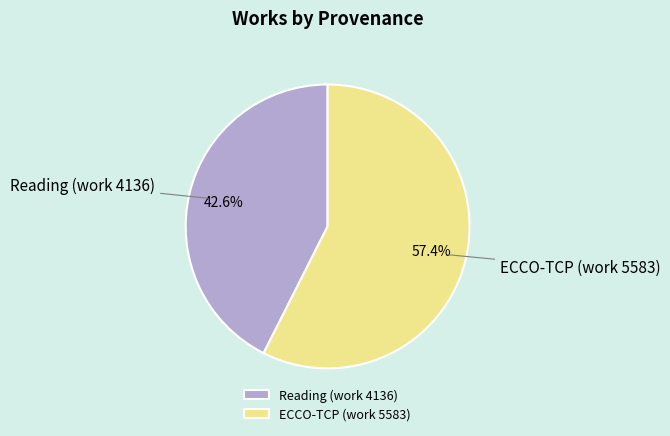

Which category accounts for the majority?

ECCO-TCP (work 5583)